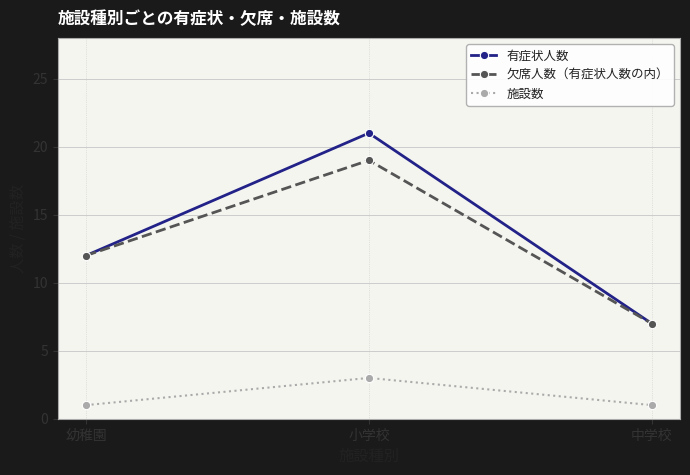

Is the value of 有症状人数 at 小学校 greater than the value of 欠席人数（有症状人数の内） at 中学校?

Yes